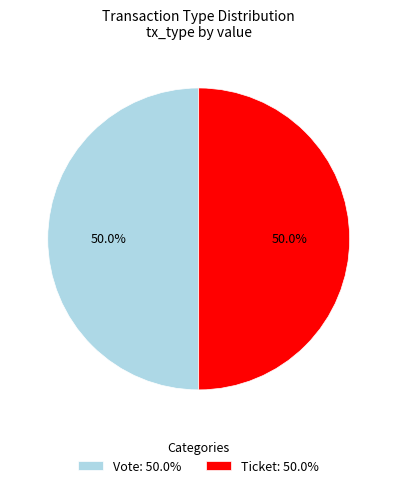

What is the total percentage of Vote: 50.0% and Ticket: 50.0%?

100.0%